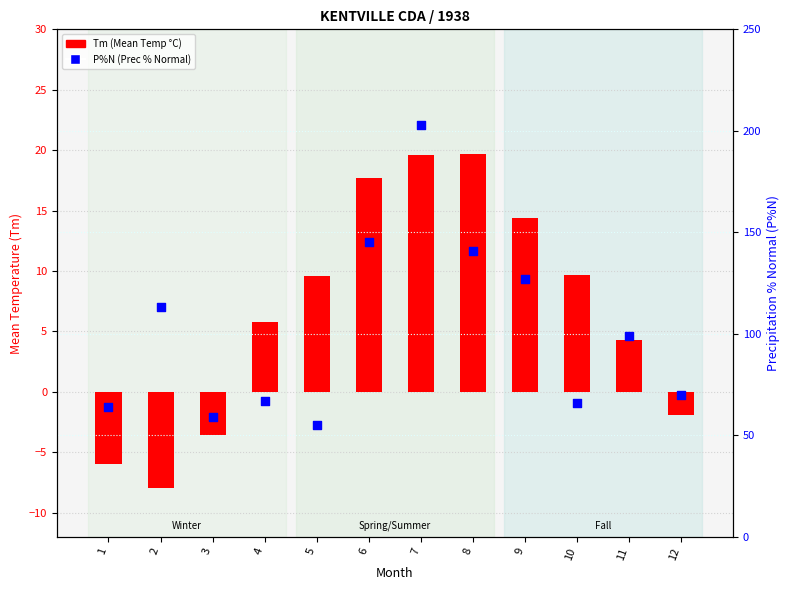

What is the total value across all series at 11?

103.3